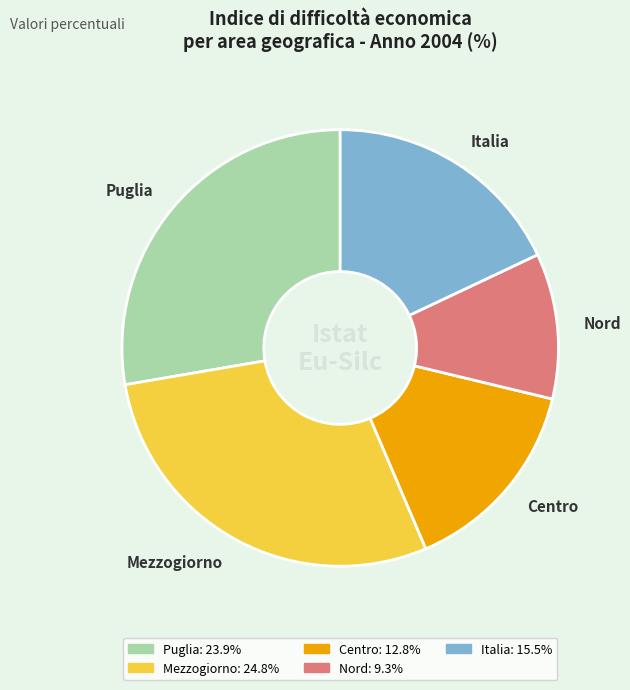

Approximately how many times larger is the value at Centro compared to Nord?

1.4